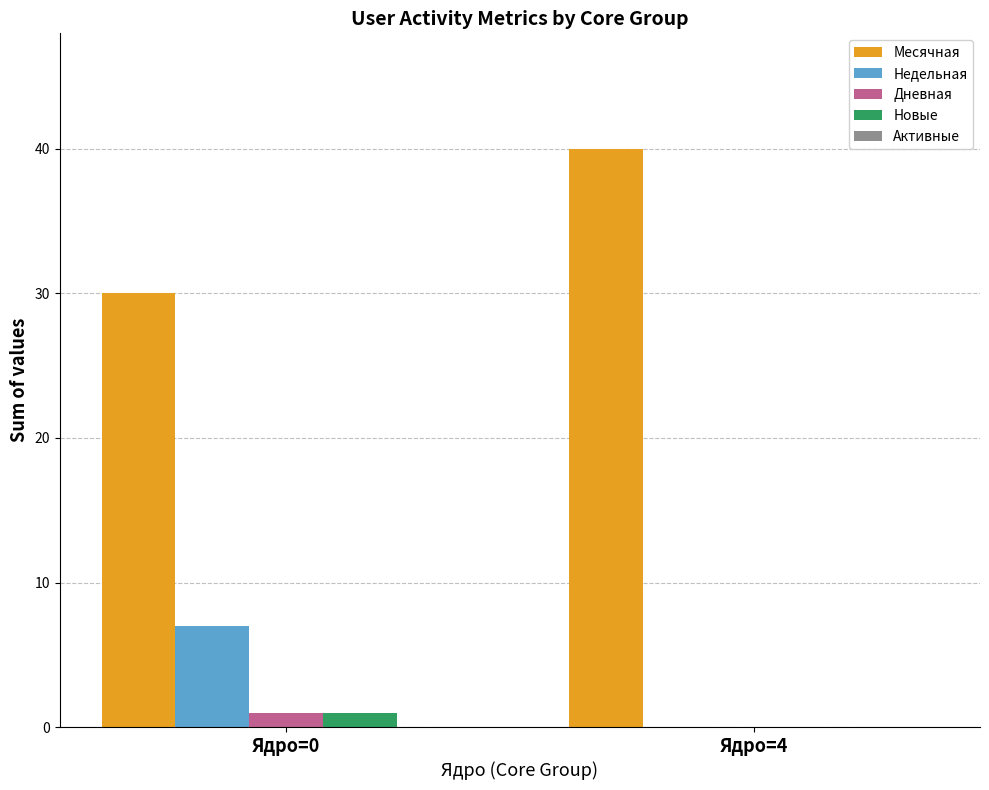

How many distinct data groups are displayed?

4